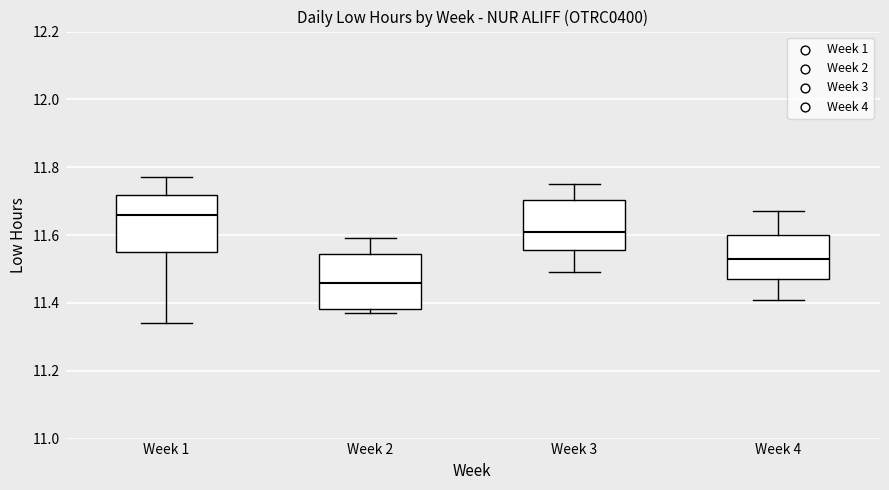

Reading left to right, read every box against the y-axis: the position of its median line, the range the box covers, and the ends of its whiskers. The values are not printed on the chart, so give them approximately, as read against the axis.

Week 1: median 11.66, box 11.56 to 11.72, whiskers 11.34 to 11.78
Week 2: median 11.46, box 11.38 to 11.54, whiskers 11.38 (just below the box's lower edge) to 11.60
Week 3: median 11.62, box 11.56 to 11.70, whiskers 11.50 to 11.76
Week 4: median 11.54, box 11.48 to 11.60, whiskers 11.42 to 11.68